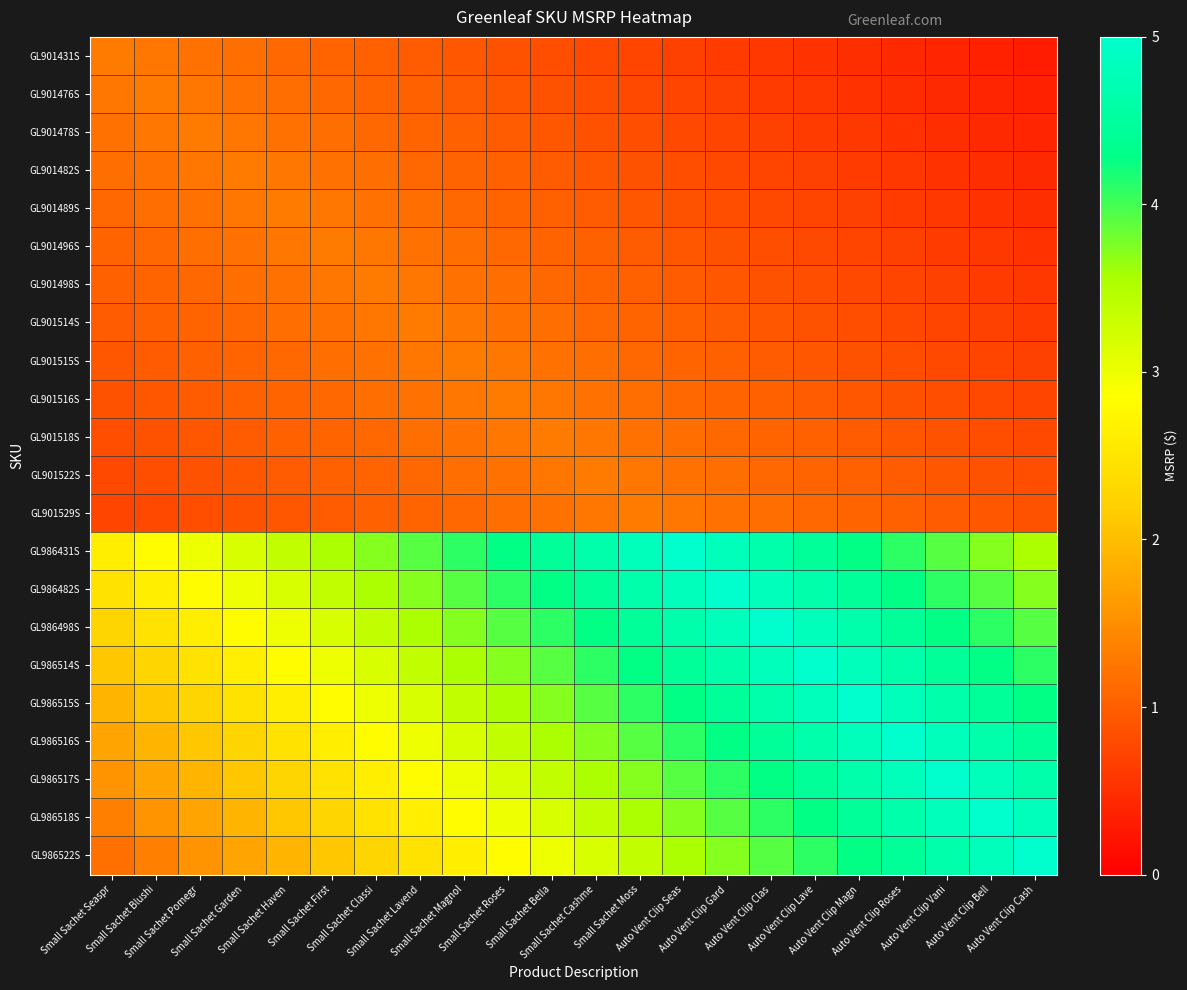

Reading right to left, what are all the values shown in this chart?

GL901431S: Auto Vent Clip Cash=0.3	Auto Vent Clip Bell=0.4	Auto Vent Clip Vani=0.4	Auto Vent Clip Roses=0.4	Auto Vent Clip Magn=0.5	Auto Vent Clip Lave=0.5	Auto Vent Clip Clas=0.6	Auto Vent Clip Gard=0.6	Auto Vent Clip Seas=0.7	Small Sachet Moss=0.7	Small Sachet Cashme=0.8	Small Sachet Bella=0.8	Small Sachet Roses=0.9	Small Sachet Magnol=0.9	Small Sachet Lavend=1.0	Small Sachet Classi=1.0	Small Sachet First=1.1	Small Sachet Haven=1.1	Small Sachet Garden=1.2	Small Sachet Pomegr=1.2	Small Sachet Blushi=1.3	Small Sachet Seaspr=1.3
GL901476S: Auto Vent Clip Cash=0.4	Auto Vent Clip Bell=0.4	Auto Vent Clip Vani=0.4	Auto Vent Clip Roses=0.5	Auto Vent Clip Magn=0.5	Auto Vent Clip Lave=0.6	Auto Vent Clip Clas=0.6	Auto Vent Clip Gard=0.7	Auto Vent Clip Seas=0.7	Small Sachet Moss=0.8	Small Sachet Cashme=0.8	Small Sachet Bella=0.9	Small Sachet Roses=0.9	Small Sachet Magnol=1.0	Small Sachet Lavend=1.0	Small Sachet Classi=1.1	Small Sachet First=1.1	Small Sachet Haven=1.2	Small Sachet Garden=1.2	Small Sachet Pomegr=1.3	Small Sachet Blushi=1.3	Small Sachet Seaspr=1.3
GL901478S: Auto Vent Clip Cash=0.4	Auto Vent Clip Bell=0.4	Auto Vent Clip Vani=0.5	Auto Vent Clip Roses=0.5	Auto Vent Clip Magn=0.6	Auto Vent Clip Lave=0.6	Auto Vent Clip Clas=0.7	Auto Vent Clip Gard=0.7	Auto Vent Clip Seas=0.8	Small Sachet Moss=0.8	Small Sachet Cashme=0.9	Small Sachet Bella=0.9	Small Sachet Roses=1.0	Small Sachet Magnol=1.0	Small Sachet Lavend=1.1	Small Sachet Classi=1.1	Small Sachet First=1.2	Small Sachet Haven=1.2	Small Sachet Garden=1.3	Small Sachet Pomegr=1.3	Small Sachet Blushi=1.3	Small Sachet Seaspr=1.2
GL901482S: Auto Vent Clip Cash=0.4	Auto Vent Clip Bell=0.5	Auto Vent Clip Vani=0.5	Auto Vent Clip Roses=0.6	Auto Vent Clip Magn=0.6	Auto Vent Clip Lave=0.7	Auto Vent Clip Clas=0.7	Auto Vent Clip Gard=0.8	Auto Vent Clip Seas=0.8	Small Sachet Moss=0.9	Small Sachet Cashme=0.9	Small Sachet Bella=1.0	Small Sachet Roses=1.0	Small Sachet Magnol=1.1	Small Sachet Lavend=1.1	Small Sachet Classi=1.2	Small Sachet First=1.2	Small Sachet Haven=1.3	Small Sachet Garden=1.3	Small Sachet Pomegr=1.3	Small Sachet Blushi=1.2	Small Sachet Seaspr=1.2
GL901489S: Auto Vent Clip Cash=0.5	Auto Vent Clip Bell=0.5	Auto Vent Clip Vani=0.6	Auto Vent Clip Roses=0.6	Auto Vent Clip Magn=0.7	Auto Vent Clip Lave=0.7	Auto Vent Clip Clas=0.8	Auto Vent Clip Gard=0.8	Auto Vent Clip Seas=0.9	Small Sachet Moss=0.9	Small Sachet Cashme=1.0	Small Sachet Bella=1.0	Small Sachet Roses=1.1	Small Sachet Magnol=1.1	Small Sachet Lavend=1.2	Small Sachet Classi=1.2	Small Sachet First=1.3	Small Sachet Haven=1.3	Small Sachet Garden=1.3	Small Sachet Pomegr=1.2	Small Sachet Blushi=1.2	Small Sachet Seaspr=1.1
GL901496S: Auto Vent Clip Cash=0.5	Auto Vent Clip Bell=0.6	Auto Vent Clip Vani=0.6	Auto Vent Clip Roses=0.7	Auto Vent Clip Magn=0.7	Auto Vent Clip Lave=0.8	Auto Vent Clip Clas=0.8	Auto Vent Clip Gard=0.9	Auto Vent Clip Seas=0.9	Small Sachet Moss=1.0	Small Sachet Cashme=1.0	Small Sachet Bella=1.1	Small Sachet Roses=1.1	Small Sachet Magnol=1.2	Small Sachet Lavend=1.2	Small Sachet Classi=1.3	Small Sachet First=1.3	Small Sachet Haven=1.3	Small Sachet Garden=1.2	Small Sachet Pomegr=1.2	Small Sachet Blushi=1.1	Small Sachet Seaspr=1.1
GL901498S: Auto Vent Clip Cash=0.6	Auto Vent Clip Bell=0.6	Auto Vent Clip Vani=0.7	Auto Vent Clip Roses=0.7	Auto Vent Clip Magn=0.8	Auto Vent Clip Lave=0.8	Auto Vent Clip Clas=0.9	Auto Vent Clip Gard=0.9	Auto Vent Clip Seas=1.0	Small Sachet Moss=1.0	Small Sachet Cashme=1.1	Small Sachet Bella=1.1	Small Sachet Roses=1.2	Small Sachet Magnol=1.2	Small Sachet Lavend=1.3	Small Sachet Classi=1.3	Small Sachet First=1.3	Small Sachet Haven=1.2	Small Sachet Garden=1.2	Small Sachet Pomegr=1.1	Small Sachet Blushi=1.1	Small Sachet Seaspr=1.0
GL901514S: Auto Vent Clip Cash=0.6	Auto Vent Clip Bell=0.7	Auto Vent Clip Vani=0.7	Auto Vent Clip Roses=0.8	Auto Vent Clip Magn=0.8	Auto Vent Clip Lave=0.9	Auto Vent Clip Clas=0.9	Auto Vent Clip Gard=1.0	Auto Vent Clip Seas=1.0	Small Sachet Moss=1.1	Small Sachet Cashme=1.1	Small Sachet Bella=1.2	Small Sachet Roses=1.2	Small Sachet Magnol=1.3	Small Sachet Lavend=1.3	Small Sachet Classi=1.3	Small Sachet First=1.2	Small Sachet Haven=1.2	Small Sachet Garden=1.1	Small Sachet Pomegr=1.1	Small Sachet Blushi=1.0	Small Sachet Seaspr=1.0
GL901515S: Auto Vent Clip Cash=0.7	Auto Vent Clip Bell=0.7	Auto Vent Clip Vani=0.8	Auto Vent Clip Roses=0.8	Auto Vent Clip Magn=0.9	Auto Vent Clip Lave=0.9	Auto Vent Clip Clas=1.0	Auto Vent Clip Gard=1.0	Auto Vent Clip Seas=1.1	Small Sachet Moss=1.1	Small Sachet Cashme=1.2	Small Sachet Bella=1.2	Small Sachet Roses=1.3	Small Sachet Magnol=1.3	Small Sachet Lavend=1.3	Small Sachet Classi=1.2	Small Sachet First=1.2	Small Sachet Haven=1.1	Small Sachet Garden=1.1	Small Sachet Pomegr=1.0	Small Sachet Blushi=1.0	Small Sachet Seaspr=0.9
GL901516S: Auto Vent Clip Cash=0.7	Auto Vent Clip Bell=0.8	Auto Vent Clip Vani=0.8	Auto Vent Clip Roses=0.9	Auto Vent Clip Magn=0.9	Auto Vent Clip Lave=1.0	Auto Vent Clip Clas=1.0	Auto Vent Clip Gard=1.1	Auto Vent Clip Seas=1.1	Small Sachet Moss=1.2	Small Sachet Cashme=1.2	Small Sachet Bella=1.3	Small Sachet Roses=1.3	Small Sachet Magnol=1.3	Small Sachet Lavend=1.2	Small Sachet Classi=1.2	Small Sachet First=1.1	Small Sachet Haven=1.1	Small Sachet Garden=1.0	Small Sachet Pomegr=1.0	Small Sachet Blushi=0.9	Small Sachet Seaspr=0.9
GL901518S: Auto Vent Clip Cash=0.8	Auto Vent Clip Bell=0.8	Auto Vent Clip Vani=0.9	Auto Vent Clip Roses=0.9	Auto Vent Clip Magn=1.0	Auto Vent Clip Lave=1.0	Auto Vent Clip Clas=1.1	Auto Vent Clip Gard=1.1	Auto Vent Clip Seas=1.2	Small Sachet Moss=1.2	Small Sachet Cashme=1.3	Small Sachet Bella=1.3	Small Sachet Roses=1.3	Small Sachet Magnol=1.2	Small Sachet Lavend=1.2	Small Sachet Classi=1.1	Small Sachet First=1.1	Small Sachet Haven=1.0	Small Sachet Garden=1.0	Small Sachet Pomegr=0.9	Small Sachet Blushi=0.9	Small Sachet Seaspr=0.8
GL901522S: Auto Vent Clip Cash=0.8	Auto Vent Clip Bell=0.9	Auto Vent Clip Vani=0.9	Auto Vent Clip Roses=1.0	Auto Vent Clip Magn=1.0	Auto Vent Clip Lave=1.1	Auto Vent Clip Clas=1.1	Auto Vent Clip Gard=1.2	Auto Vent Clip Seas=1.2	Small Sachet Moss=1.3	Small Sachet Cashme=1.3	Small Sachet Bella=1.3	Small Sachet Roses=1.2	Small Sachet Magnol=1.2	Small Sachet Lavend=1.1	Small Sachet Classi=1.1	Small Sachet First=1.0	Small Sachet Haven=1.0	Small Sachet Garden=0.9	Small Sachet Pomegr=0.9	Small Sachet Blushi=0.8	Small Sachet Seaspr=0.8
GL901529S: Auto Vent Clip Cash=0.9	Auto Vent Clip Bell=0.9	Auto Vent Clip Vani=1.0	Auto Vent Clip Roses=1.0	Auto Vent Clip Magn=1.1	Auto Vent Clip Lave=1.1	Auto Vent Clip Clas=1.2	Auto Vent Clip Gard=1.2	Auto Vent Clip Seas=1.3	Small Sachet Moss=1.3	Small Sachet Cashme=1.3	Small Sachet Bella=1.2	Small Sachet Roses=1.2	Small Sachet Magnol=1.1	Small Sachet Lavend=1.1	Small Sachet Classi=1.0	Small Sachet First=1.0	Small Sachet Haven=0.9	Small Sachet Garden=0.9	Small Sachet Pomegr=0.8	Small Sachet Blushi=0.8	Small Sachet Seaspr=0.7
GL986431S: Auto Vent Clip Cash=3.5	Auto Vent Clip Bell=3.7	Auto Vent Clip Vani=3.9	Auto Vent Clip Roses=4.1	Auto Vent Clip Magn=4.3	Auto Vent Clip Lave=4.5	Auto Vent Clip Clas=4.6	Auto Vent Clip Gard=4.8	Auto Vent Clip Seas=5.0	Small Sachet Moss=4.8	Small Sachet Cashme=4.6	Small Sachet Bella=4.5	Small Sachet Roses=4.3	Small Sachet Magnol=4.1	Small Sachet Lavend=3.9	Small Sachet Classi=3.7	Small Sachet First=3.5	Small Sachet Haven=3.4	Small Sachet Garden=3.2	Small Sachet Pomegr=3.0	Small Sachet Blushi=2.8	Small Sachet Seaspr=2.6
GL986482S: Auto Vent Clip Cash=3.7	Auto Vent Clip Bell=3.9	Auto Vent Clip Vani=4.1	Auto Vent Clip Roses=4.3	Auto Vent Clip Magn=4.5	Auto Vent Clip Lave=4.6	Auto Vent Clip Clas=4.8	Auto Vent Clip Gard=5.0	Auto Vent Clip Seas=4.8	Small Sachet Moss=4.6	Small Sachet Cashme=4.5	Small Sachet Bella=4.3	Small Sachet Roses=4.1	Small Sachet Magnol=3.9	Small Sachet Lavend=3.7	Small Sachet Classi=3.5	Small Sachet First=3.4	Small Sachet Haven=3.2	Small Sachet Garden=3.0	Small Sachet Pomegr=2.8	Small Sachet Blushi=2.6	Small Sachet Seaspr=2.5
GL986498S: Auto Vent Clip Cash=3.9	Auto Vent Clip Bell=4.1	Auto Vent Clip Vani=4.3	Auto Vent Clip Roses=4.5	Auto Vent Clip Magn=4.6	Auto Vent Clip Lave=4.8	Auto Vent Clip Clas=5.0	Auto Vent Clip Gard=4.8	Auto Vent Clip Seas=4.6	Small Sachet Moss=4.5	Small Sachet Cashme=4.3	Small Sachet Bella=4.1	Small Sachet Roses=3.9	Small Sachet Magnol=3.7	Small Sachet Lavend=3.5	Small Sachet Classi=3.4	Small Sachet First=3.2	Small Sachet Haven=3.0	Small Sachet Garden=2.8	Small Sachet Pomegr=2.6	Small Sachet Blushi=2.5	Small Sachet Seaspr=2.3
GL986514S: Auto Vent Clip Cash=4.1	Auto Vent Clip Bell=4.3	Auto Vent Clip Vani=4.5	Auto Vent Clip Roses=4.6	Auto Vent Clip Magn=4.8	Auto Vent Clip Lave=5.0	Auto Vent Clip Clas=4.8	Auto Vent Clip Gard=4.6	Auto Vent Clip Seas=4.5	Small Sachet Moss=4.3	Small Sachet Cashme=4.1	Small Sachet Bella=3.9	Small Sachet Roses=3.7	Small Sachet Magnol=3.5	Small Sachet Lavend=3.4	Small Sachet Classi=3.2	Small Sachet First=3.0	Small Sachet Haven=2.8	Small Sachet Garden=2.6	Small Sachet Pomegr=2.5	Small Sachet Blushi=2.3	Small Sachet Seaspr=2.1
GL986515S: Auto Vent Clip Cash=4.3	Auto Vent Clip Bell=4.5	Auto Vent Clip Vani=4.6	Auto Vent Clip Roses=4.8	Auto Vent Clip Magn=5.0	Auto Vent Clip Lave=4.8	Auto Vent Clip Clas=4.6	Auto Vent Clip Gard=4.5	Auto Vent Clip Seas=4.3	Small Sachet Moss=4.1	Small Sachet Cashme=3.9	Small Sachet Bella=3.7	Small Sachet Roses=3.5	Small Sachet Magnol=3.4	Small Sachet Lavend=3.2	Small Sachet Classi=3.0	Small Sachet First=2.8	Small Sachet Haven=2.6	Small Sachet Garden=2.5	Small Sachet Pomegr=2.3	Small Sachet Blushi=2.1	Small Sachet Seaspr=1.9
GL986516S: Auto Vent Clip Cash=4.5	Auto Vent Clip Bell=4.6	Auto Vent Clip Vani=4.8	Auto Vent Clip Roses=5.0	Auto Vent Clip Magn=4.8	Auto Vent Clip Lave=4.6	Auto Vent Clip Clas=4.5	Auto Vent Clip Gard=4.3	Auto Vent Clip Seas=4.1	Small Sachet Moss=3.9	Small Sachet Cashme=3.7	Small Sachet Bella=3.5	Small Sachet Roses=3.4	Small Sachet Magnol=3.2	Small Sachet Lavend=3.0	Small Sachet Classi=2.8	Small Sachet First=2.6	Small Sachet Haven=2.5	Small Sachet Garden=2.3	Small Sachet Pomegr=2.1	Small Sachet Blushi=1.9	Small Sachet Seaspr=1.7
GL986517S: Auto Vent Clip Cash=4.6	Auto Vent Clip Bell=4.8	Auto Vent Clip Vani=5.0	Auto Vent Clip Roses=4.8	Auto Vent Clip Magn=4.6	Auto Vent Clip Lave=4.5	Auto Vent Clip Clas=4.3	Auto Vent Clip Gard=4.1	Auto Vent Clip Seas=3.9	Small Sachet Moss=3.7	Small Sachet Cashme=3.5	Small Sachet Bella=3.4	Small Sachet Roses=3.2	Small Sachet Magnol=3.0	Small Sachet Lavend=2.8	Small Sachet Classi=2.6	Small Sachet First=2.5	Small Sachet Haven=2.3	Small Sachet Garden=2.1	Small Sachet Pomegr=1.9	Small Sachet Blushi=1.7	Small Sachet Seaspr=1.5
GL986518S: Auto Vent Clip Cash=4.8	Auto Vent Clip Bell=5.0	Auto Vent Clip Vani=4.8	Auto Vent Clip Roses=4.6	Auto Vent Clip Magn=4.5	Auto Vent Clip Lave=4.3	Auto Vent Clip Clas=4.1	Auto Vent Clip Gard=3.9	Auto Vent Clip Seas=3.7	Small Sachet Moss=3.5	Small Sachet Cashme=3.4	Small Sachet Bella=3.2	Small Sachet Roses=3.0	Small Sachet Magnol=2.8	Small Sachet Lavend=2.6	Small Sachet Classi=2.5	Small Sachet First=2.3	Small Sachet Haven=2.1	Small Sachet Garden=1.9	Small Sachet Pomegr=1.7	Small Sachet Blushi=1.5	Small Sachet Seaspr=1.4
GL986522S: Auto Vent Clip Cash=5.0	Auto Vent Clip Bell=4.8	Auto Vent Clip Vani=4.6	Auto Vent Clip Roses=4.5	Auto Vent Clip Magn=4.3	Auto Vent Clip Lave=4.1	Auto Vent Clip Clas=3.9	Auto Vent Clip Gard=3.7	Auto Vent Clip Seas=3.5	Small Sachet Moss=3.4	Small Sachet Cashme=3.2	Small Sachet Bella=3.0	Small Sachet Roses=2.8	Small Sachet Magnol=2.6	Small Sachet Lavend=2.5	Small Sachet Classi=2.3	Small Sachet First=2.1	Small Sachet Haven=1.9	Small Sachet Garden=1.7	Small Sachet Pomegr=1.5	Small Sachet Blushi=1.4	Small Sachet Seaspr=1.2